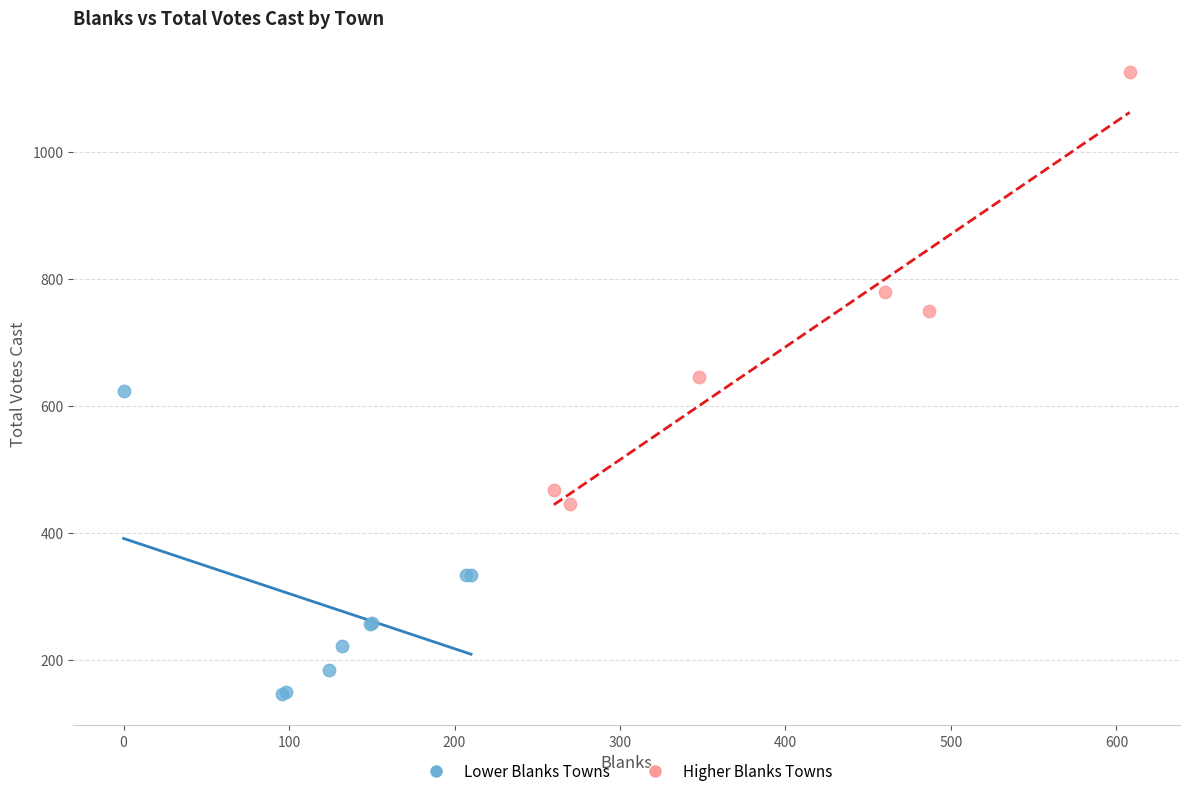

Which series has the largest Y range (max minus min)?

Higher Blanks Towns